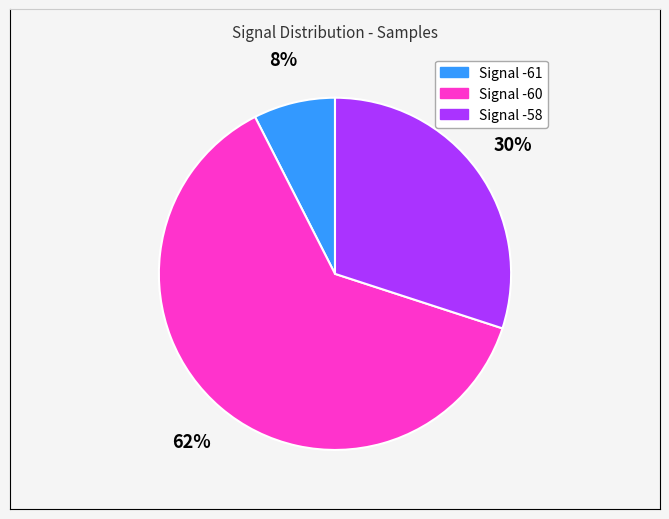

Is there a majority slice in this chart?

Yes